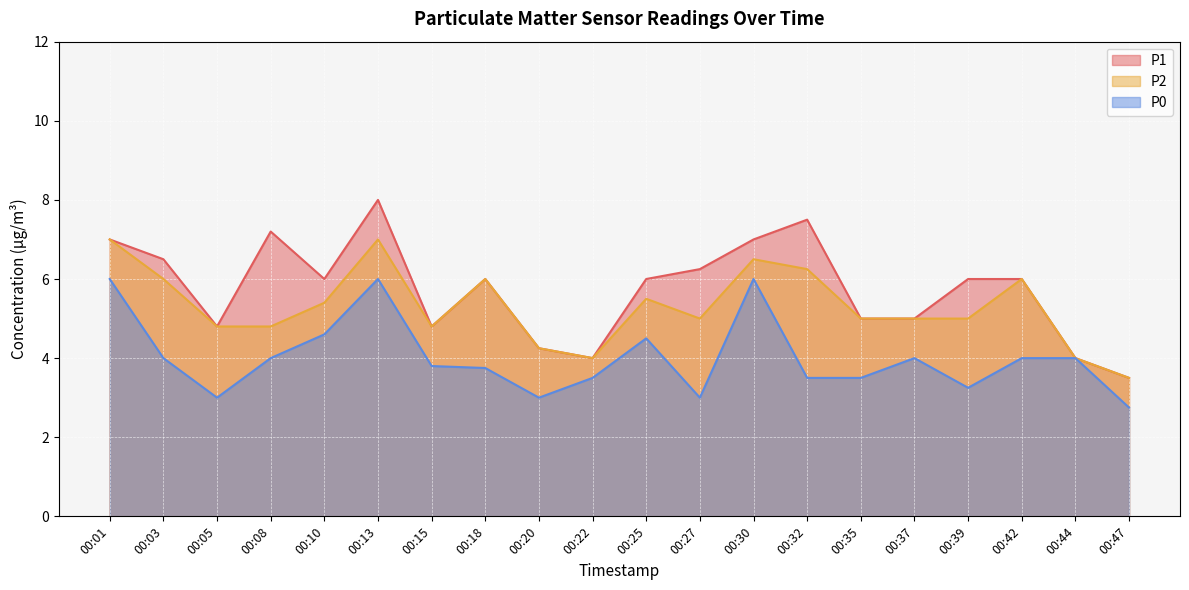

Does the chart display data point markers on the line(s)?

No